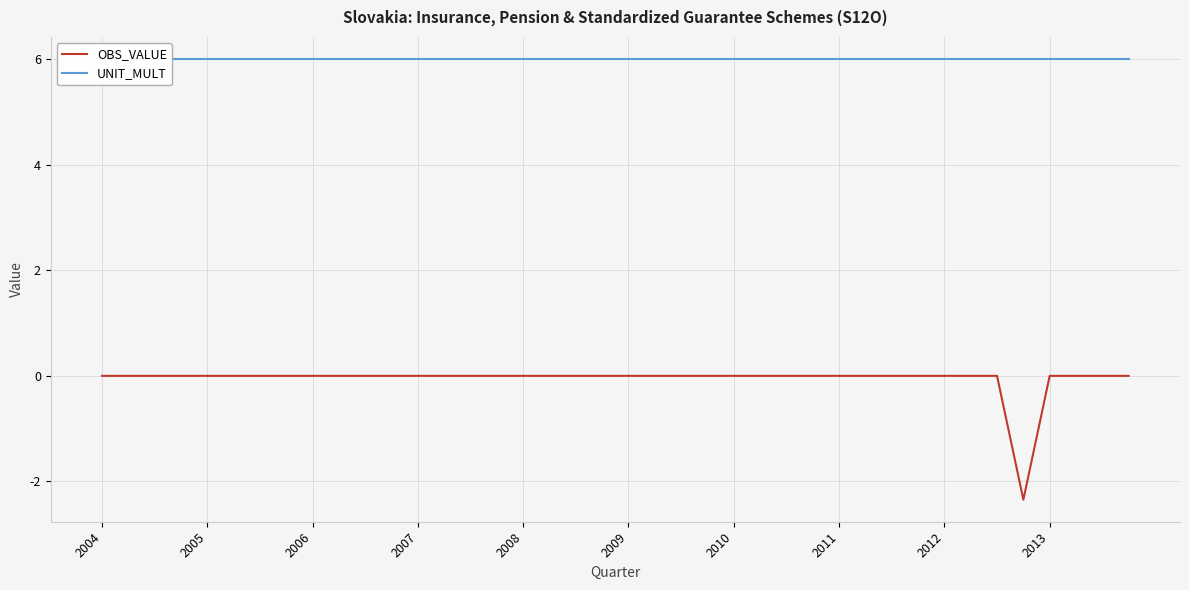

Between 27 and 30, which series saw the biggest shift?

OBS_VALUE